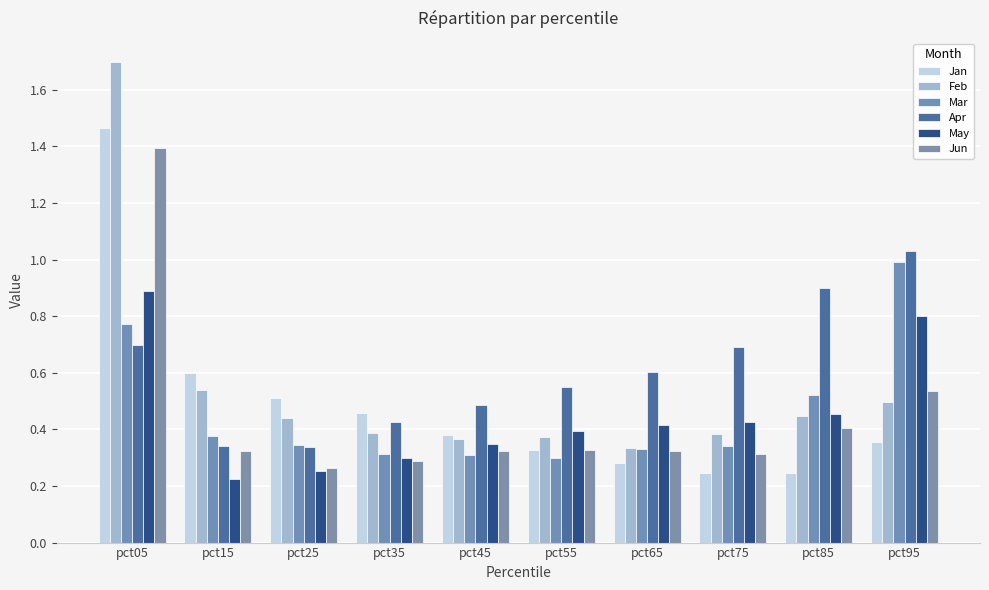

List the labels in order of Mar value, smallest first.

pct55, pct45, pct35, pct65, pct75, pct25, pct15, pct85, pct05, pct95